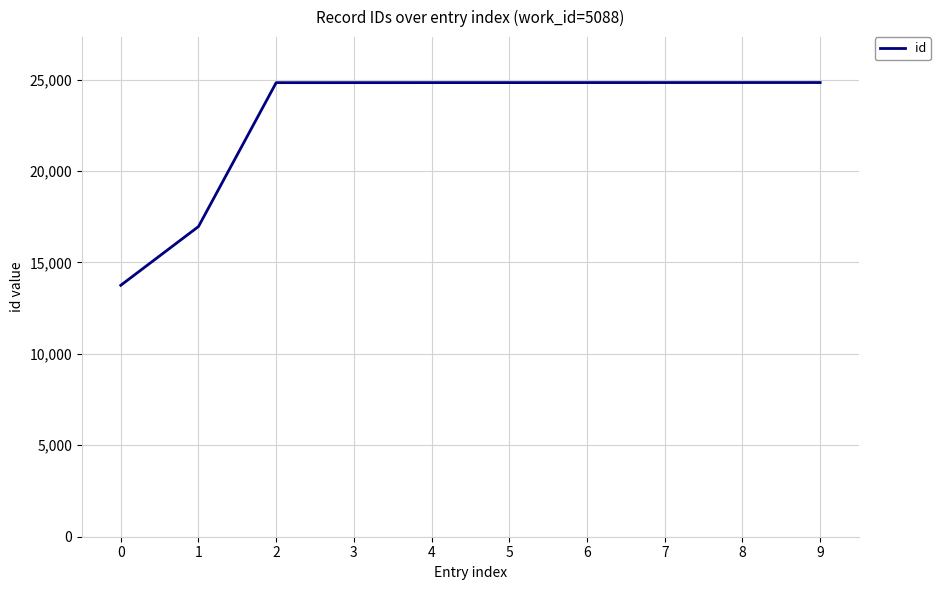

The chart shows a value of 42143 at 7. True or false?

False